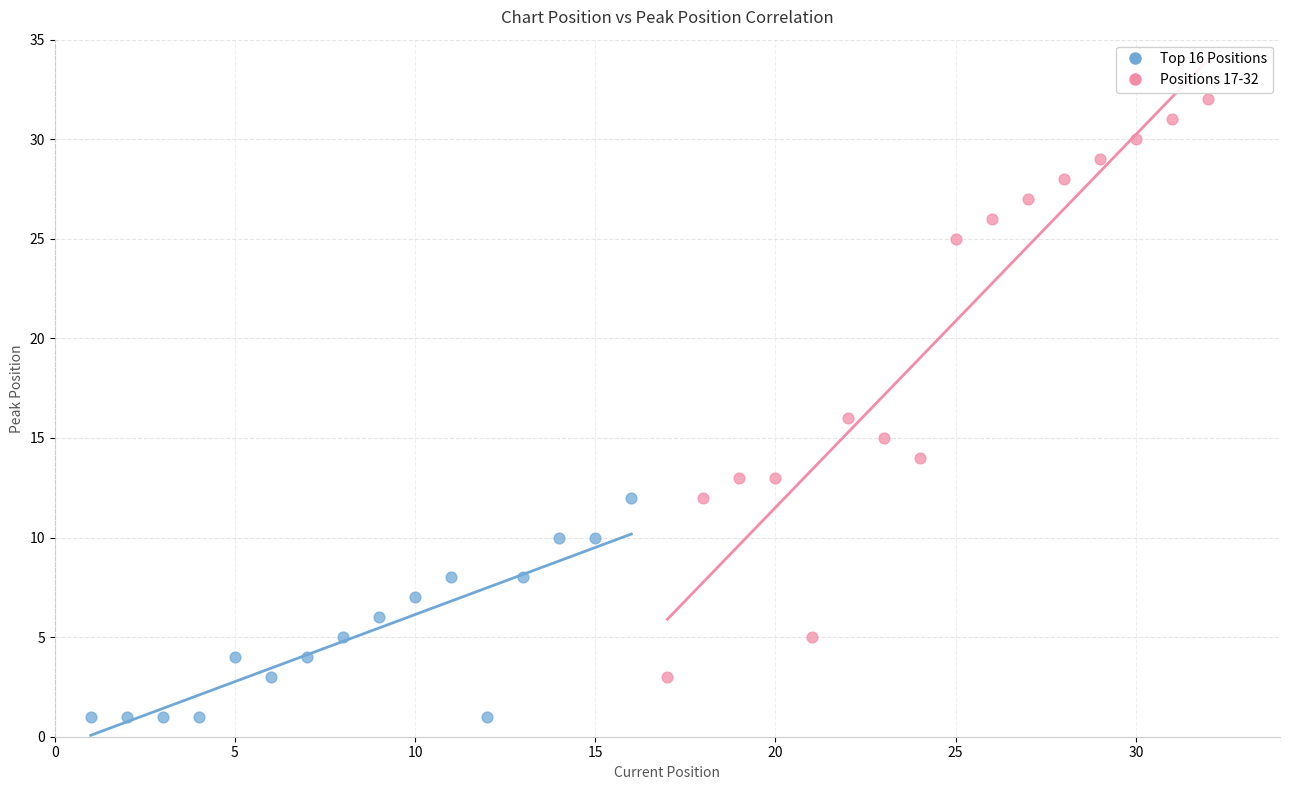

Which series has the widest spread of Y values?

Positions 17-32